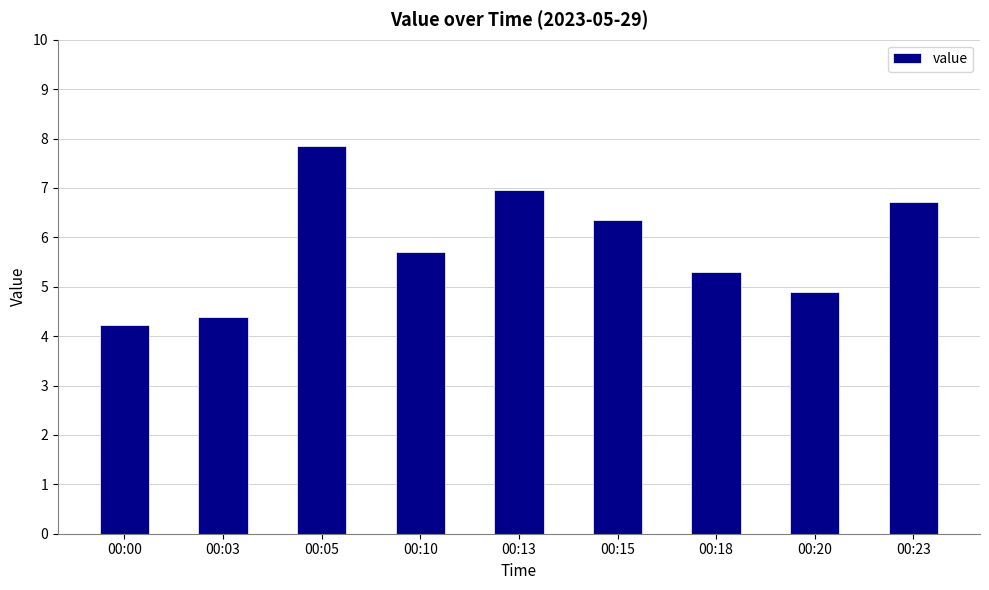

How many categories are shown in the chart?

9